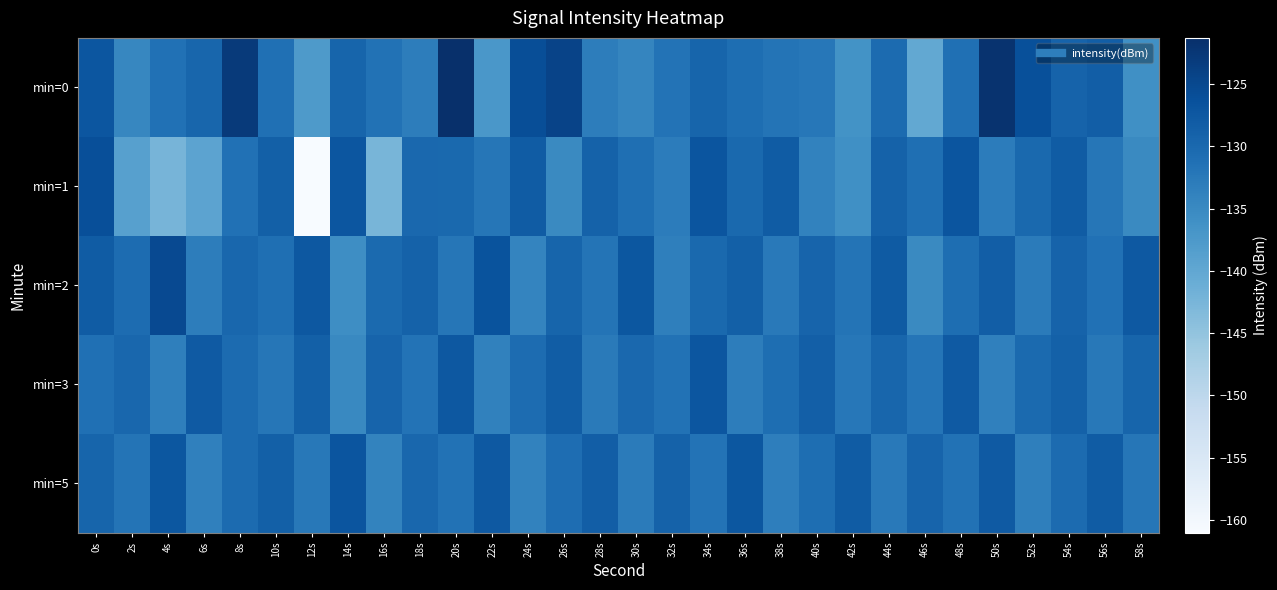

Count the number of data series in this chart.

5